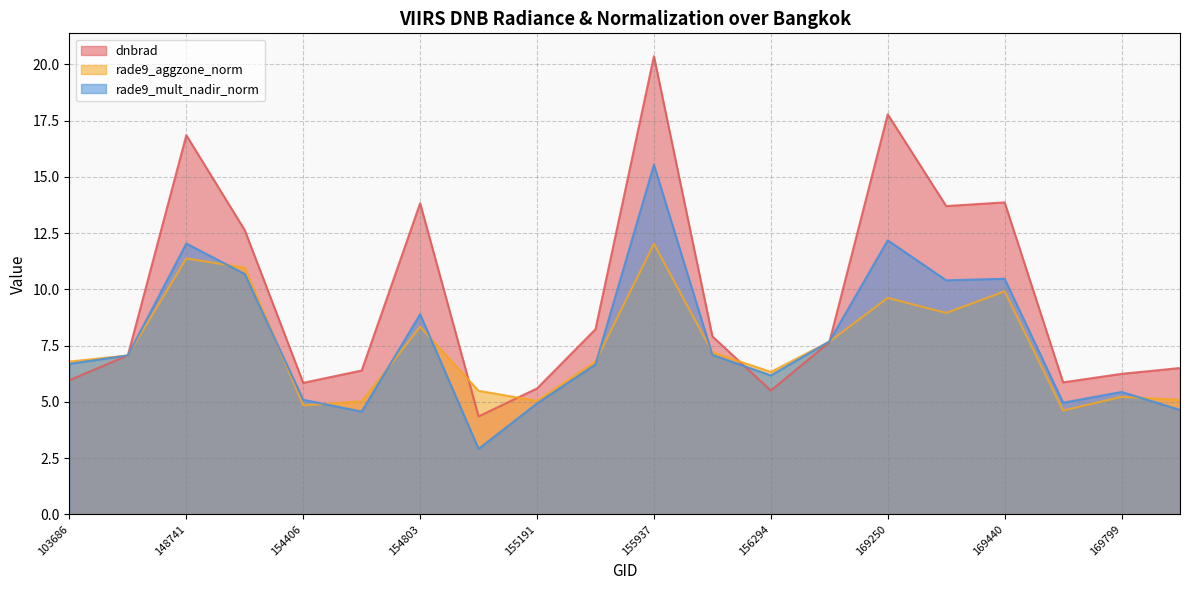

True or false: rade9_aggzone_norm and rade9_mult_nadir_norm intersect in this chart.

True